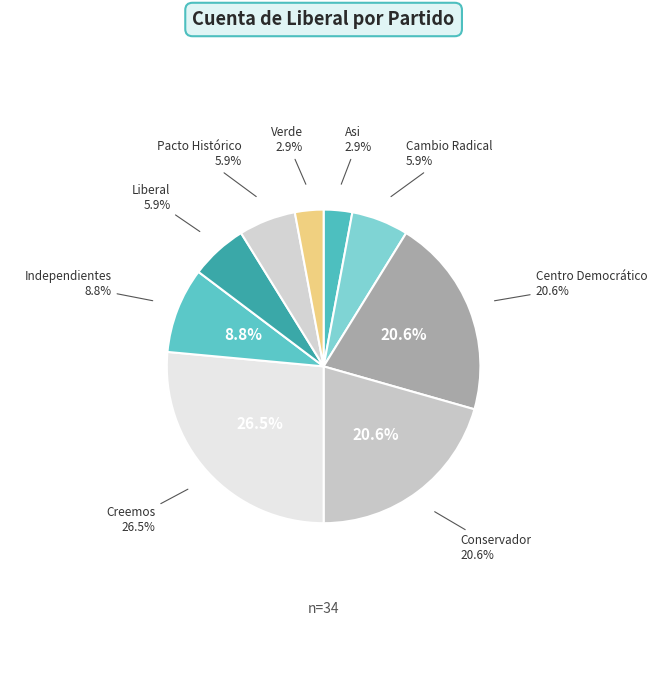

Count the number of slices in the pie.

9